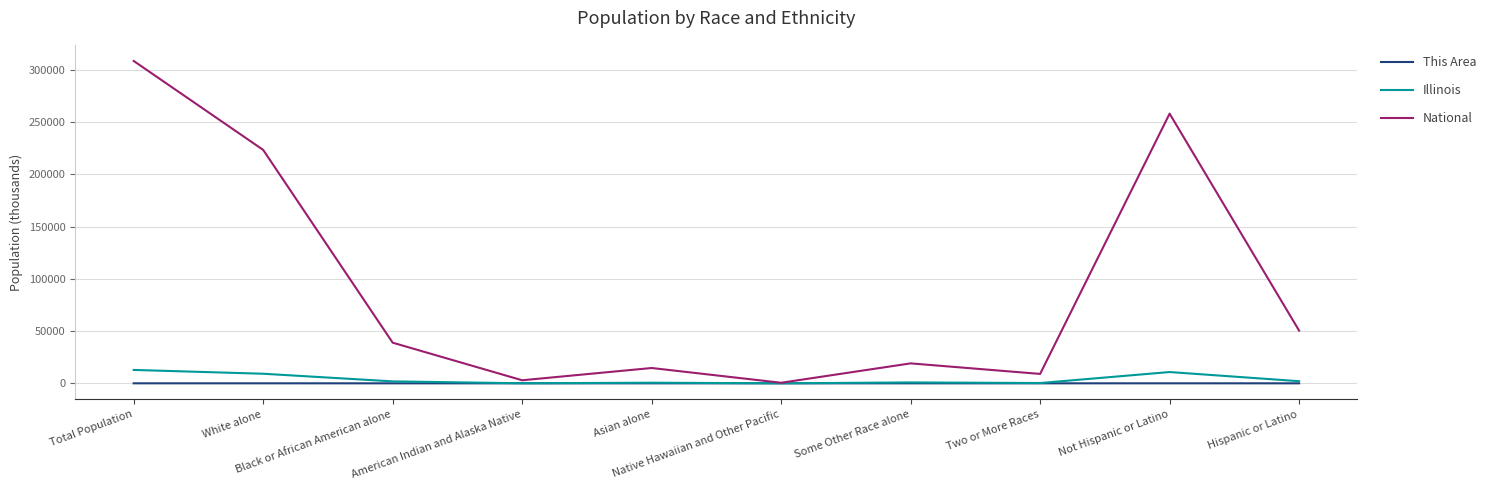

Which series has the largest total across all categories?

National